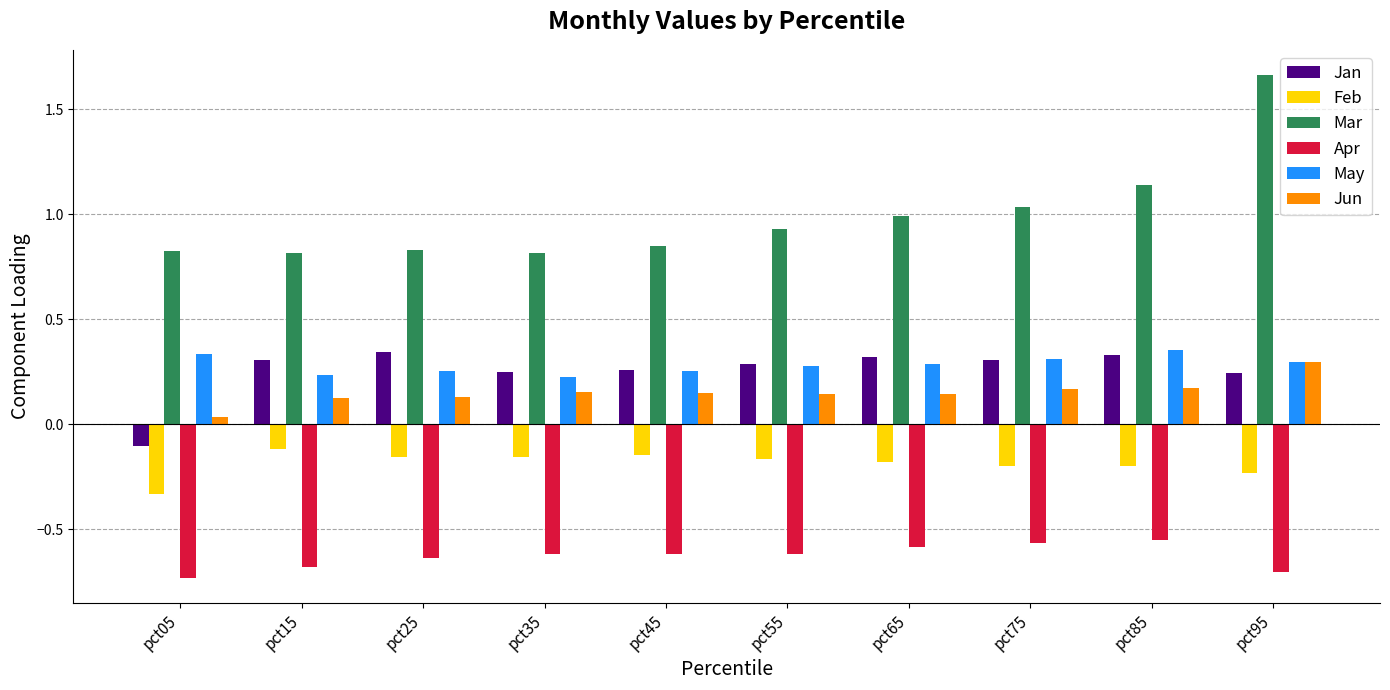

What is the sum of all Jun values?

1.5